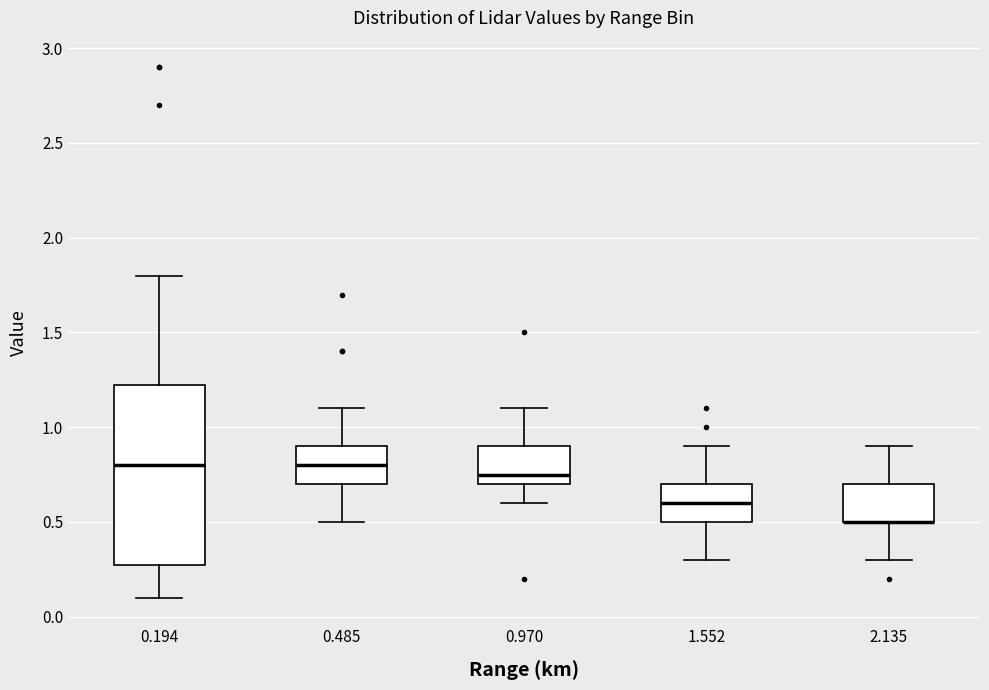

Where does the upper whisker of the box at x = 2.135 end on the y-axis? The values are not printed on the chart, so give them approximately, as read against the axis.

0.90